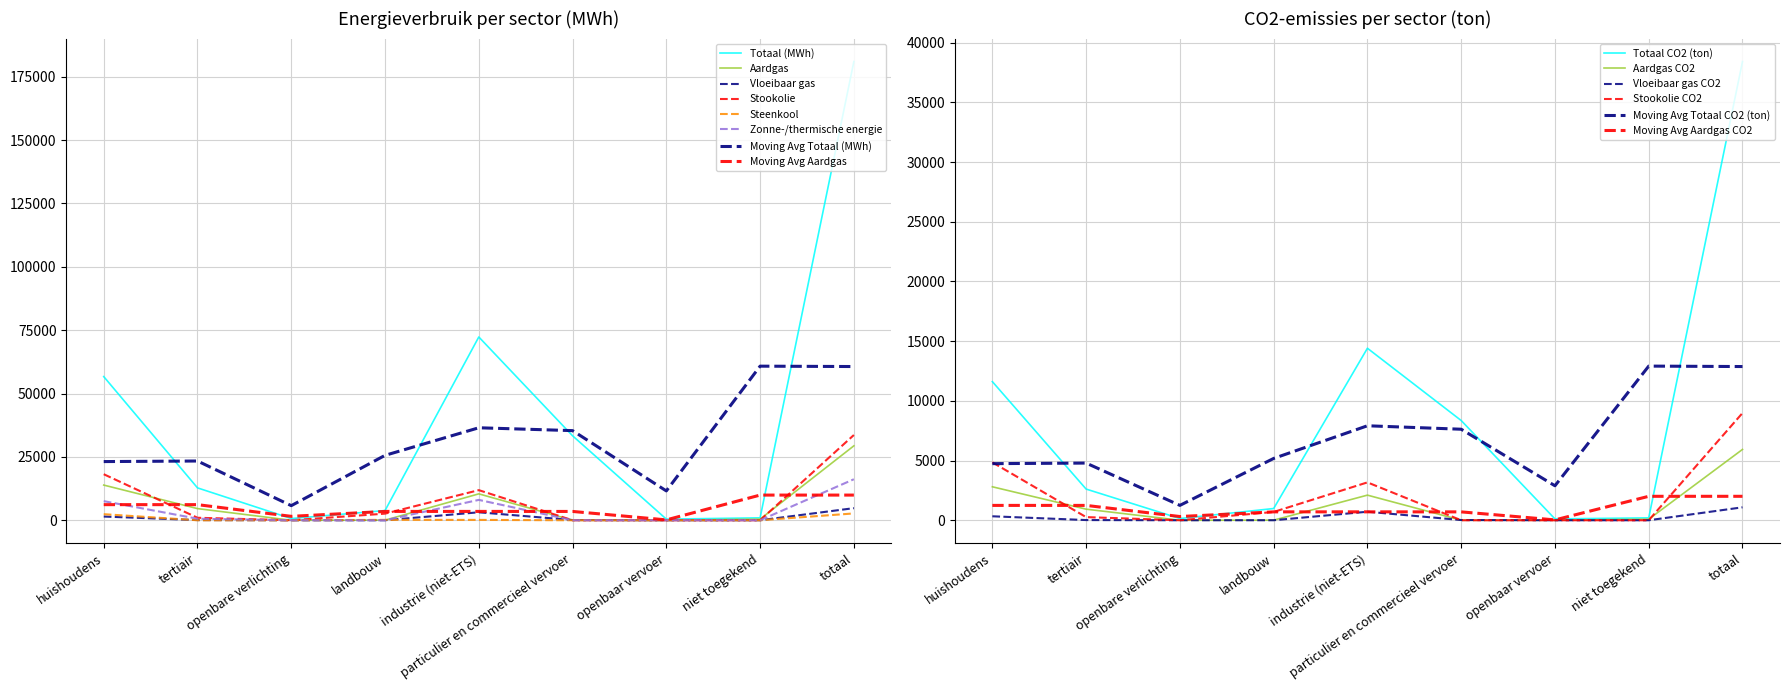

What is the difference between the highest and lowest values at industrie (niet-ETS)?

72168.0